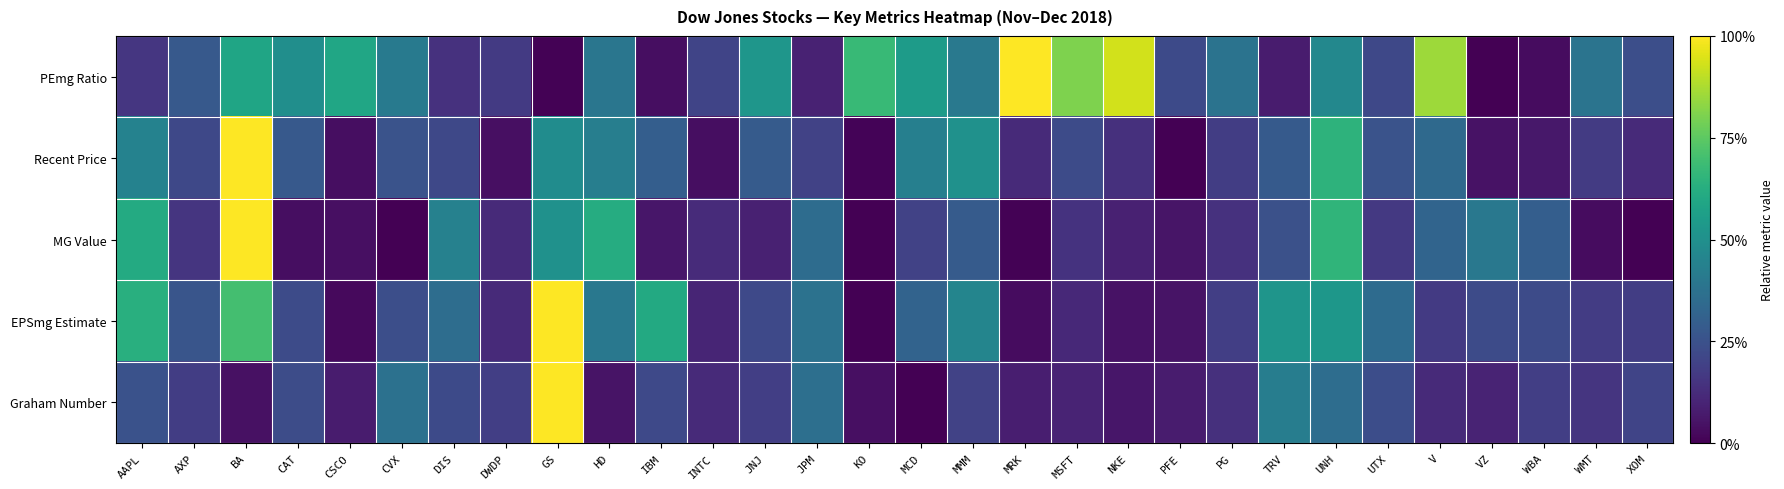

Reading right to left, transcribe all the data shown in this chart.

PEmg Ratio: XOM=0.2	WMT=0.4	WBA=0.0	VZ=0.0	V=0.9	UTX=0.2	UNH=0.5	TRV=0.1	PG=0.4	PFE=0.2	NKE=0.9	MSFT=0.8	MRK=1.0	MMM=0.4	MCD=0.5	KO=0.7	JPM=0.1	JNJ=0.5	INTC=0.2	IBM=0.0	HD=0.4	GS=0.0	DWDP=0.2	DIS=0.1	CVX=0.4	CSCO=0.6	CAT=0.5	BA=0.6	AXP=0.3	AAPL=0.2
Recent Price: XOM=0.1	WMT=0.2	WBA=0.1	VZ=0.0	V=0.3	UTX=0.3	UNH=0.6	TRV=0.3	PG=0.2	PFE=0.0	NKE=0.1	MSFT=0.2	MRK=0.1	MMM=0.5	MCD=0.4	KO=0.0	JPM=0.2	JNJ=0.3	INTC=0.0	IBM=0.3	HD=0.4	GS=0.5	DWDP=0.0	DIS=0.2	CVX=0.3	CSCO=0.0	CAT=0.3	BA=1.0	AXP=0.2	AAPL=0.4
MG Value: XOM=0.0	WMT=0.0	WBA=0.3	VZ=0.4	V=0.3	UTX=0.2	UNH=0.7	TRV=0.2	PG=0.1	PFE=0.1	NKE=0.1	MSFT=0.1	MRK=0.0	MMM=0.3	MCD=0.2	KO=0.0	JPM=0.4	JNJ=0.1	INTC=0.1	IBM=0.1	HD=0.6	GS=0.5	DWDP=0.1	DIS=0.4	CVX=0.0	CSCO=0.0	CAT=0.0	BA=1.0	AXP=0.2	AAPL=0.6
EPSmg Estimate: XOM=0.2	WMT=0.2	WBA=0.2	VZ=0.2	V=0.2	UTX=0.3	UNH=0.5	TRV=0.5	PG=0.2	PFE=0.1	NKE=0.0	MSFT=0.1	MRK=0.0	MMM=0.5	MCD=0.3	KO=0.0	JPM=0.4	JNJ=0.2	INTC=0.1	IBM=0.6	HD=0.4	GS=1.0	DWDP=0.1	DIS=0.4	CVX=0.2	CSCO=0.0	CAT=0.2	BA=0.7	AXP=0.3	AAPL=0.6
Graham Number: XOM=0.2	WMT=0.2	WBA=0.2	VZ=0.1	V=0.1	UTX=0.2	UNH=0.4	TRV=0.4	PG=0.1	PFE=0.1	NKE=0.1	MSFT=0.1	MRK=0.1	MMM=0.2	MCD=0.0	KO=0.0	JPM=0.4	JNJ=0.2	INTC=0.1	IBM=0.2	HD=0.1	GS=1.0	DWDP=0.2	DIS=0.2	CVX=0.4	CSCO=0.1	CAT=0.2	BA=0.0	AXP=0.2	AAPL=0.3